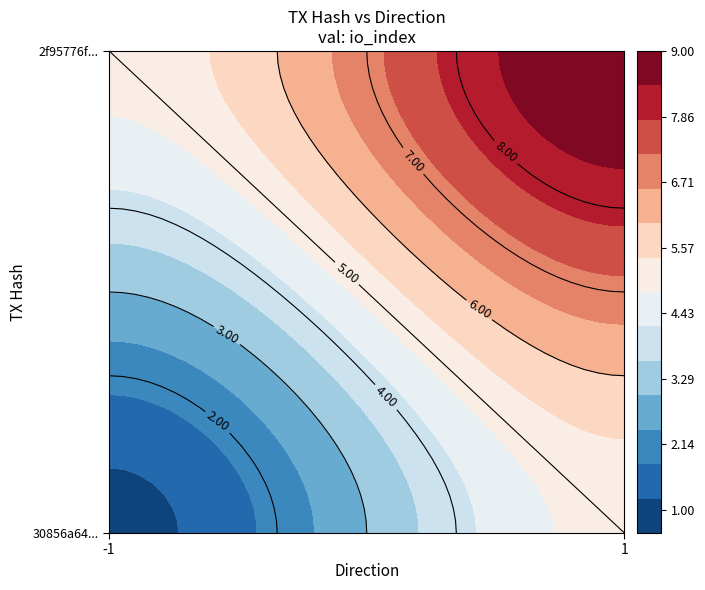

Which series has the largest range (max minus min)?

2f95776fe031b9315d9fb78ca81ce67b8ff6782